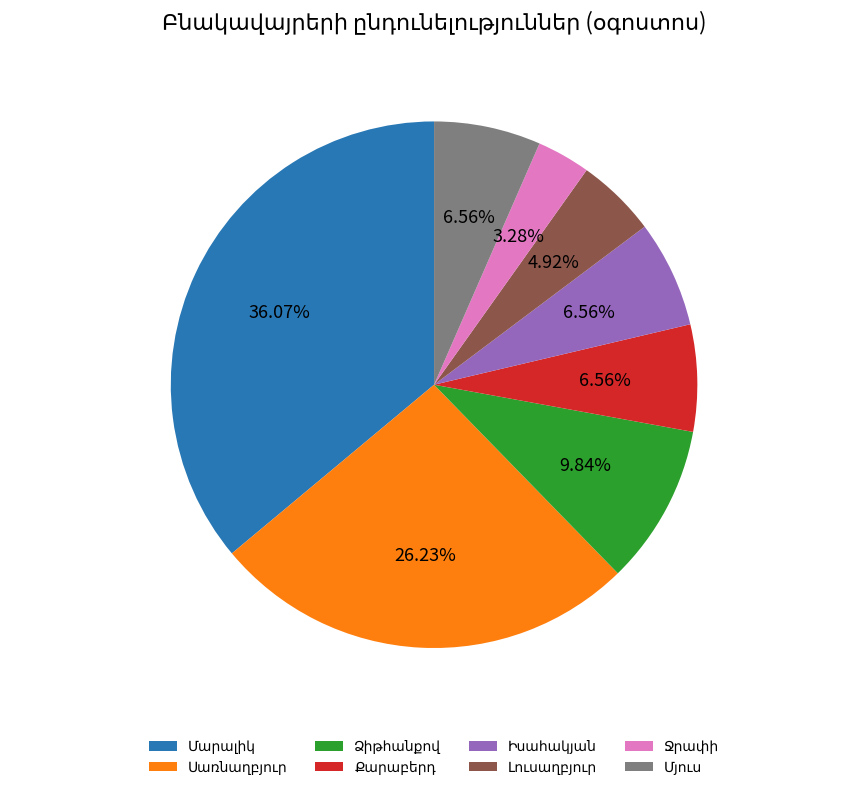

Does any single category account for the majority?

No